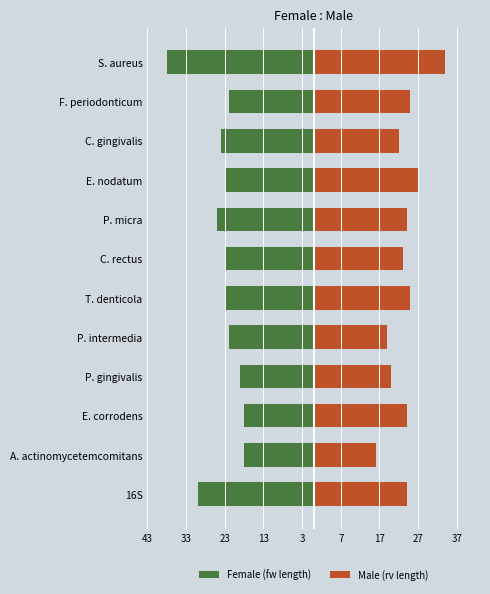

Reading left to right, what are all the values shown in this chart?

Female (fw length): -30	-18	-18	-19	-22	-23	-23	-25	-23	-24	-22	-38
Male (rv length): 24	16	24	20	19	25	23	24	27	22	25	34